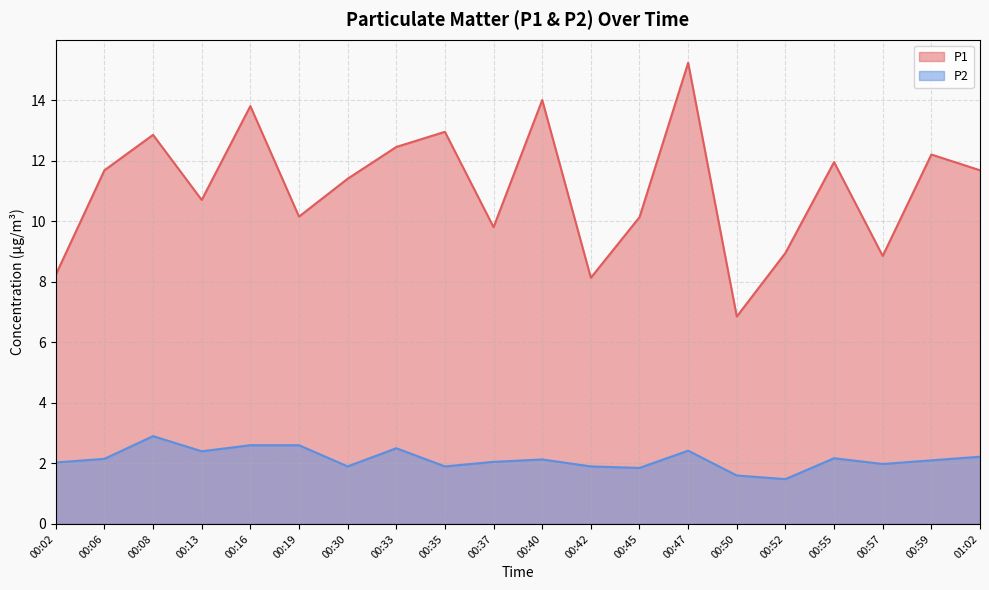

How many categories are shown in the chart?

20